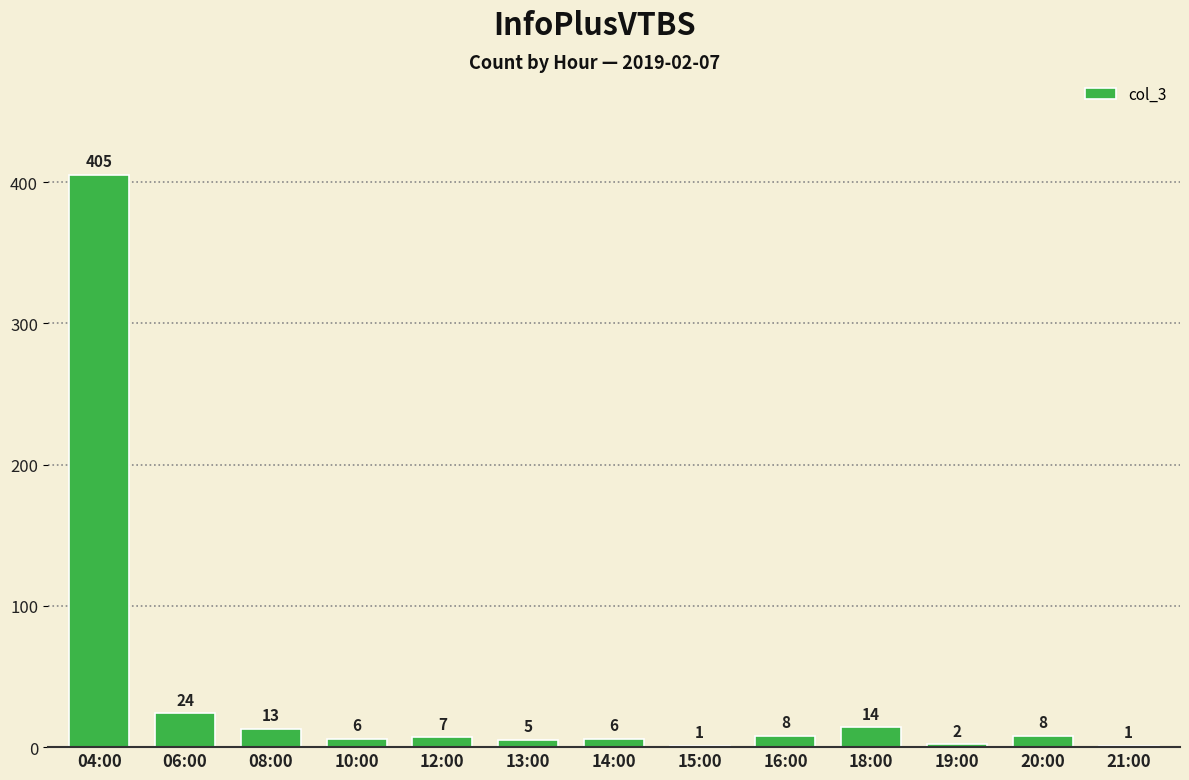

Which category has the highest value across all series?

04:00